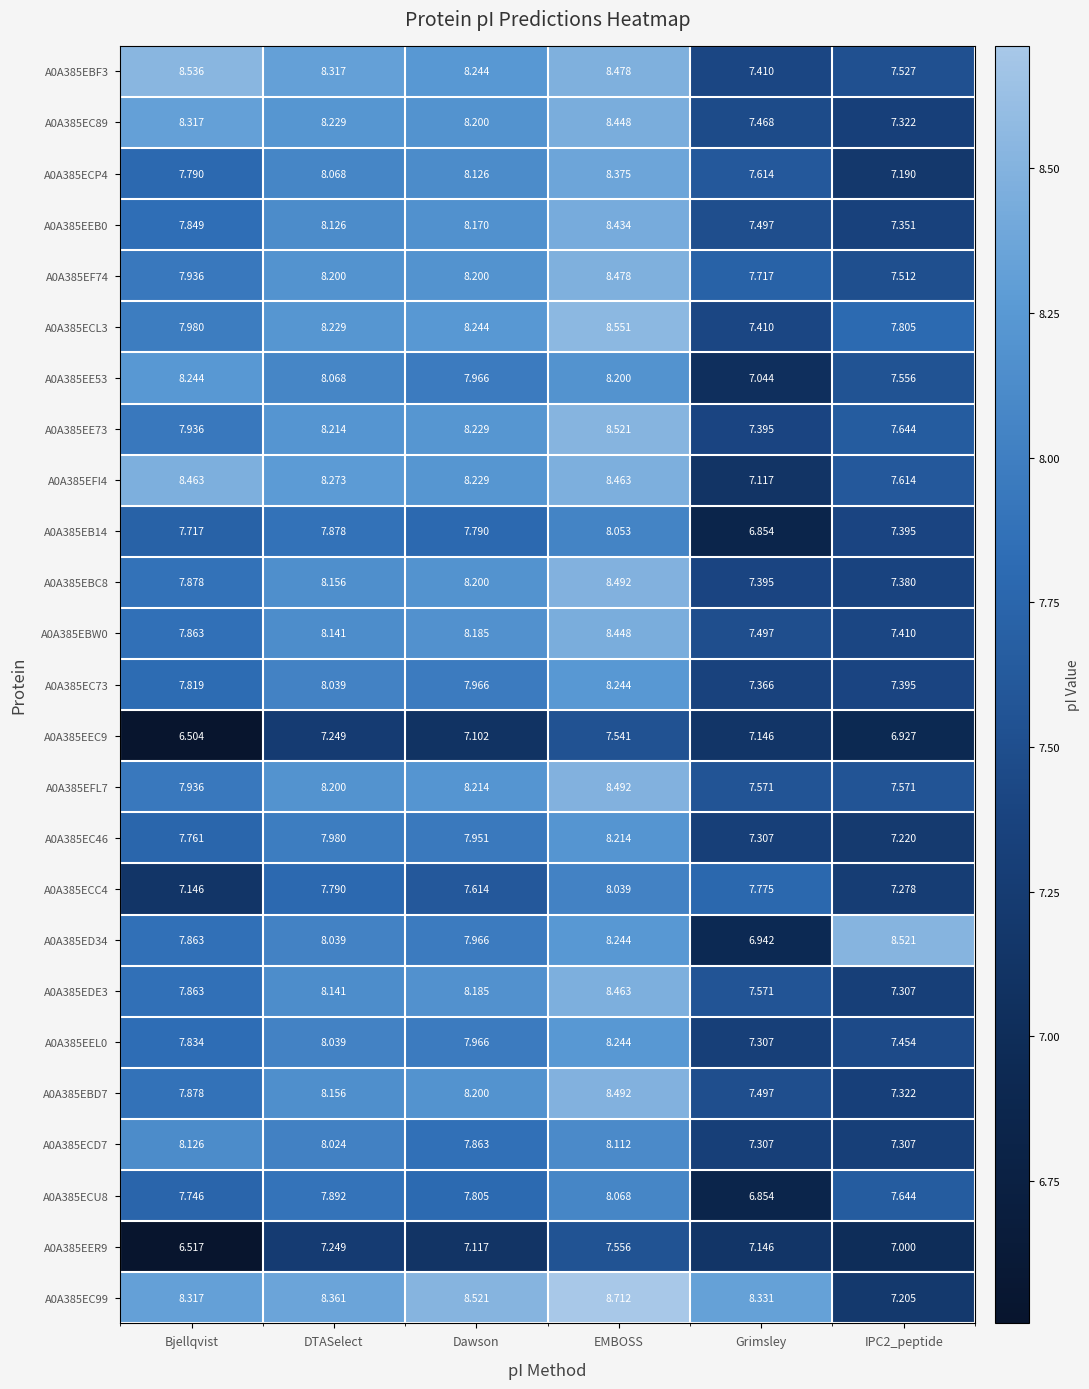

At which label does A0A385EFI4 first exceed 8?

Bjellqvist